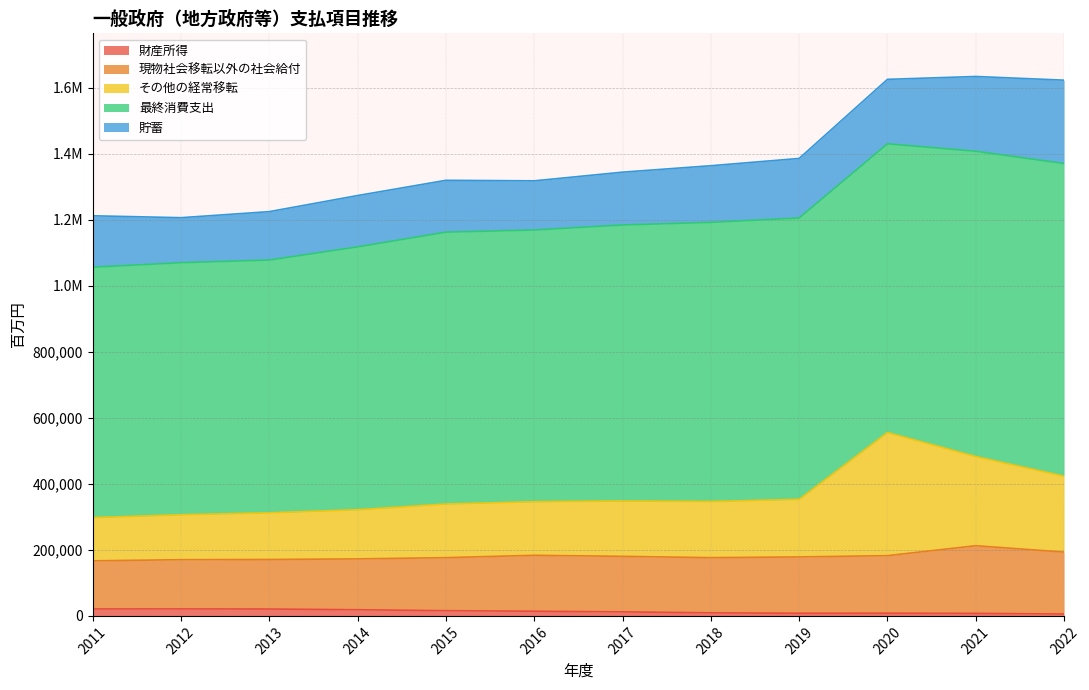

How many data points in 現物社会移転以外の社会給付 are above 168054?

5